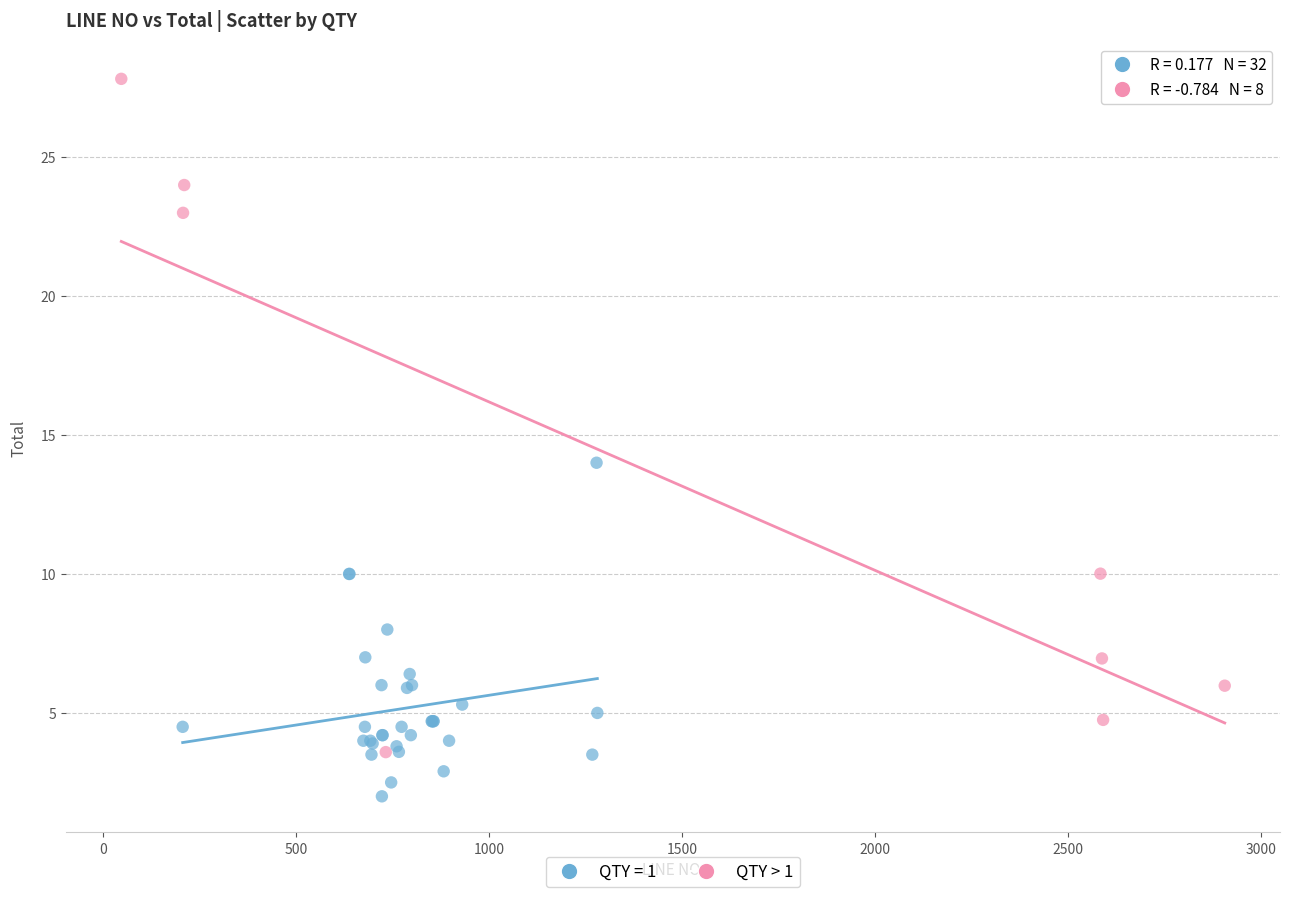

Which series has the widest spread of Y values?

QTY > 1